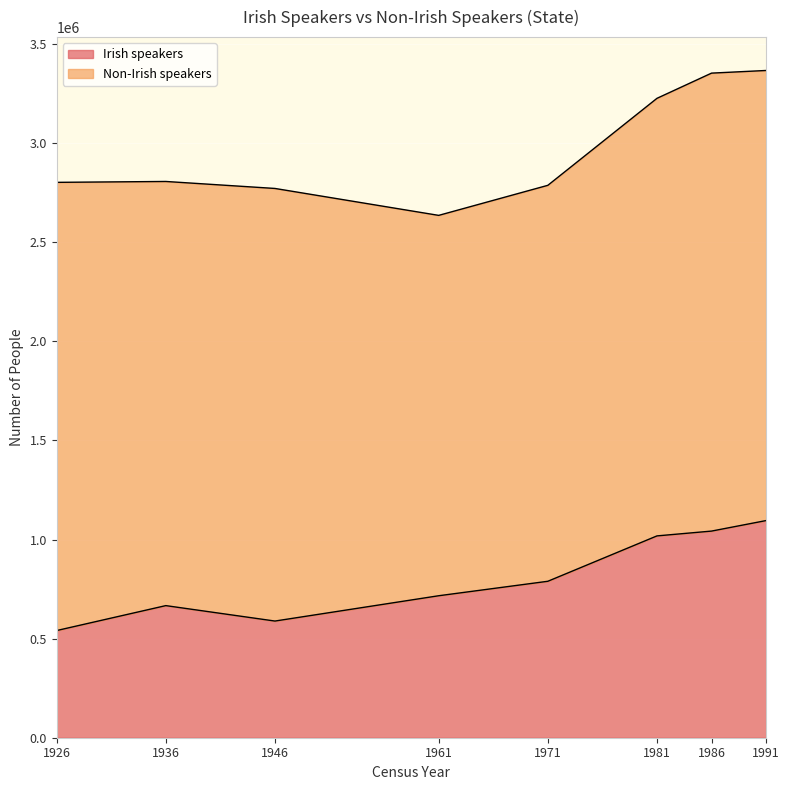

How many lines are shown in the chart?

2